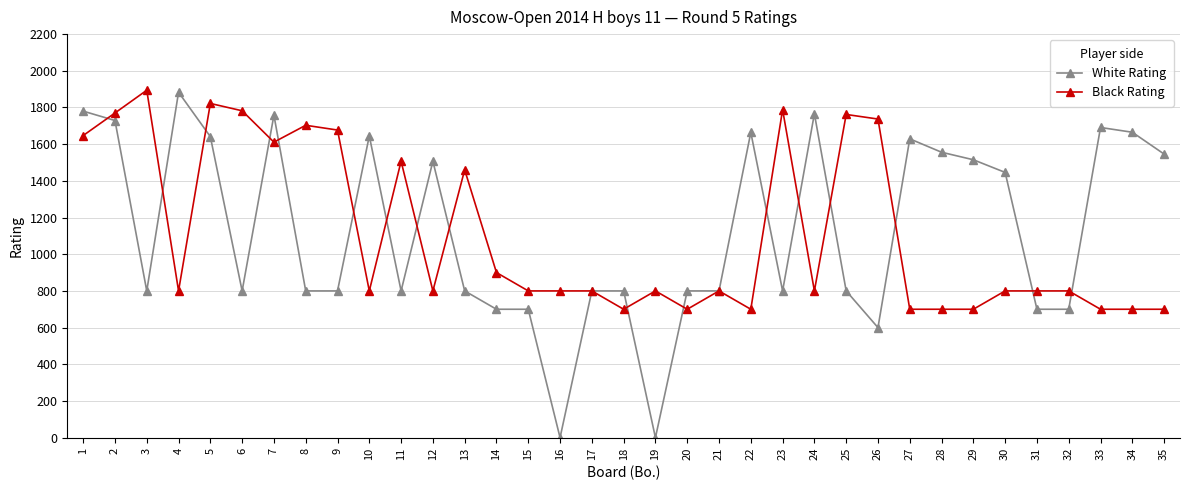

True or false: White Rating has a value of 800 at 25.

True